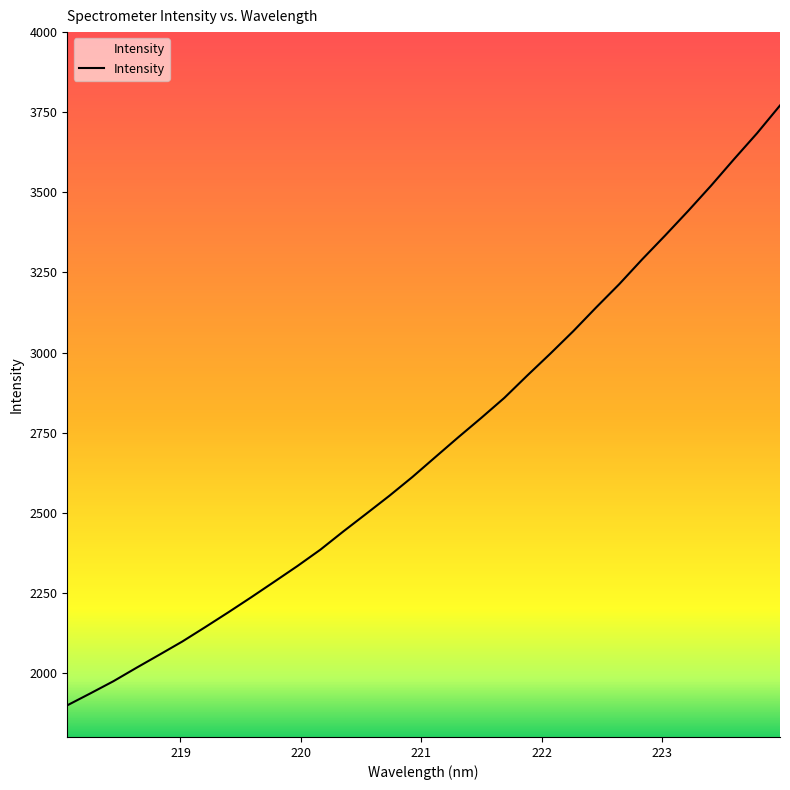

What is the difference between the maximum and minimum values?

1872.2